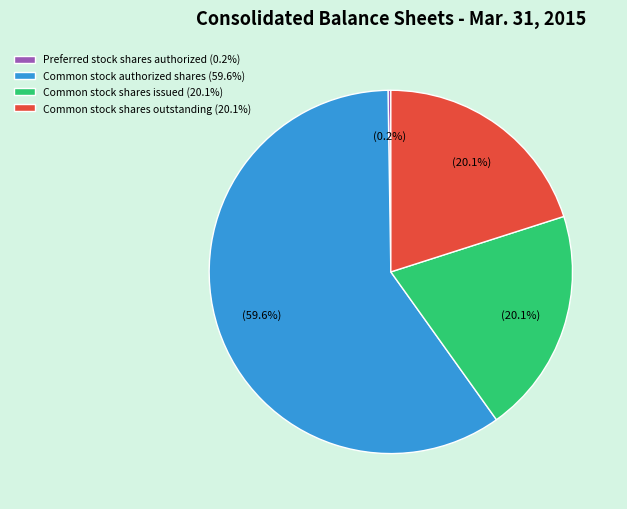

Which slice is the largest?

Common stock authorized shares (59.6%)